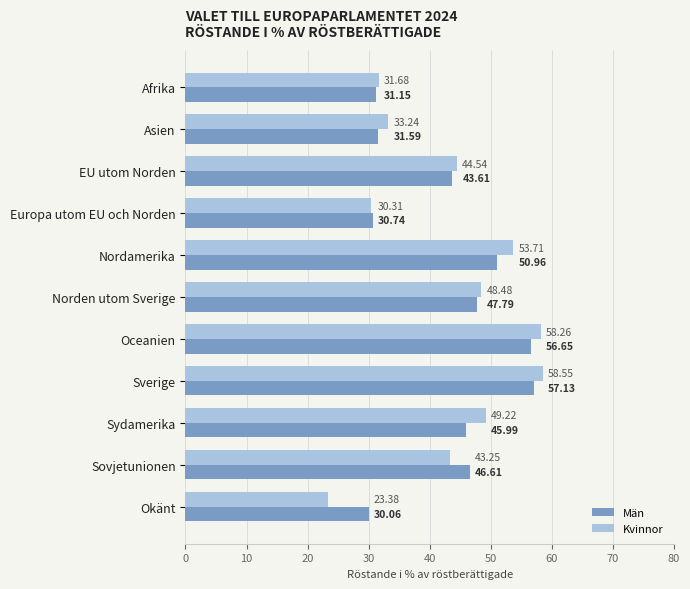

Which series has the largest total across all categories?

Kvinnor